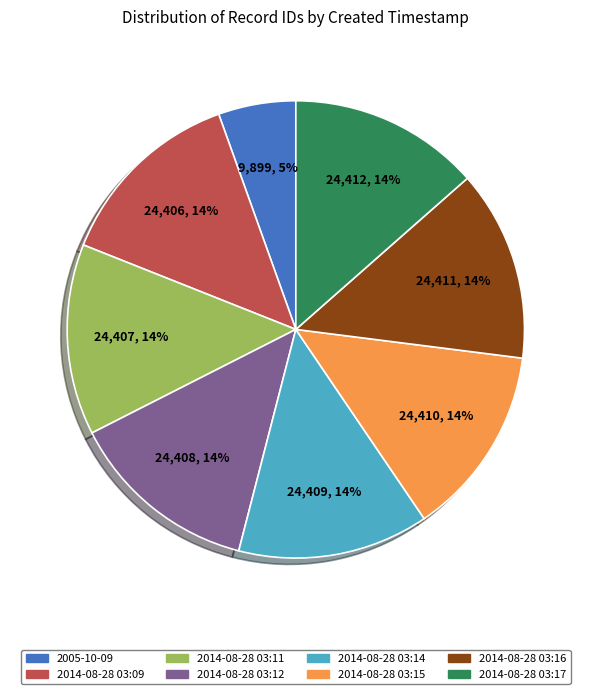

Does 2005-10-09 represent more than half of the total?

No